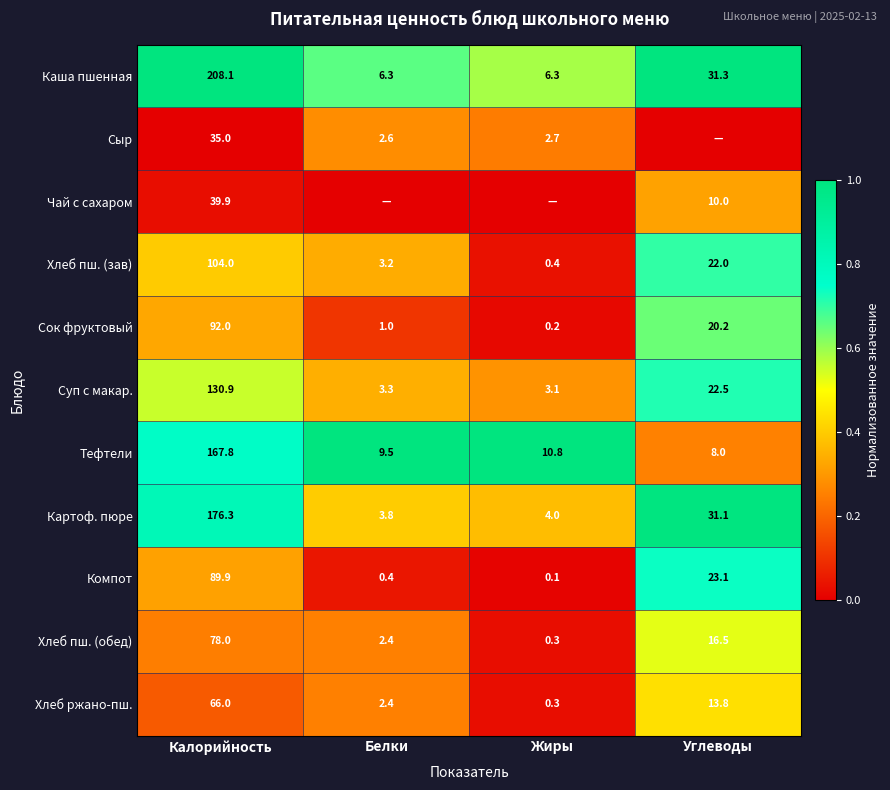

Is the value of Каша пшенная at Углеводы greater than the value of Хлеб пш. (обед) at Углеводы?

Yes